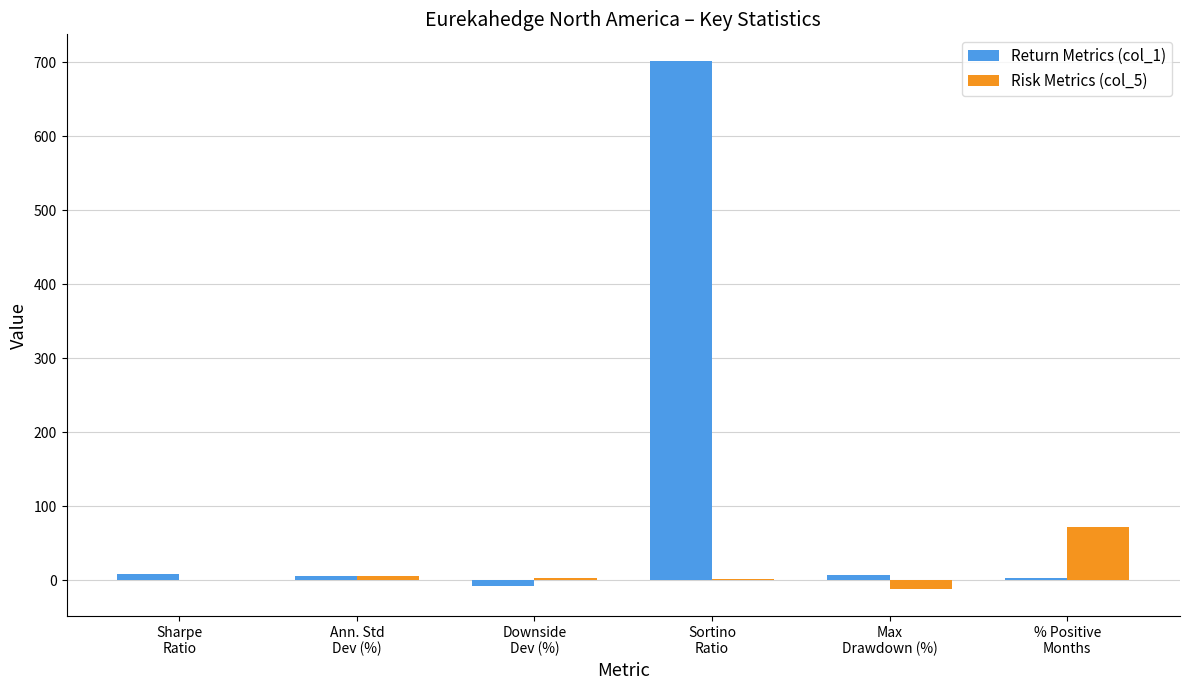

Which category has the highest value in the Risk Metrics (col_5) series?

% Positive
Months